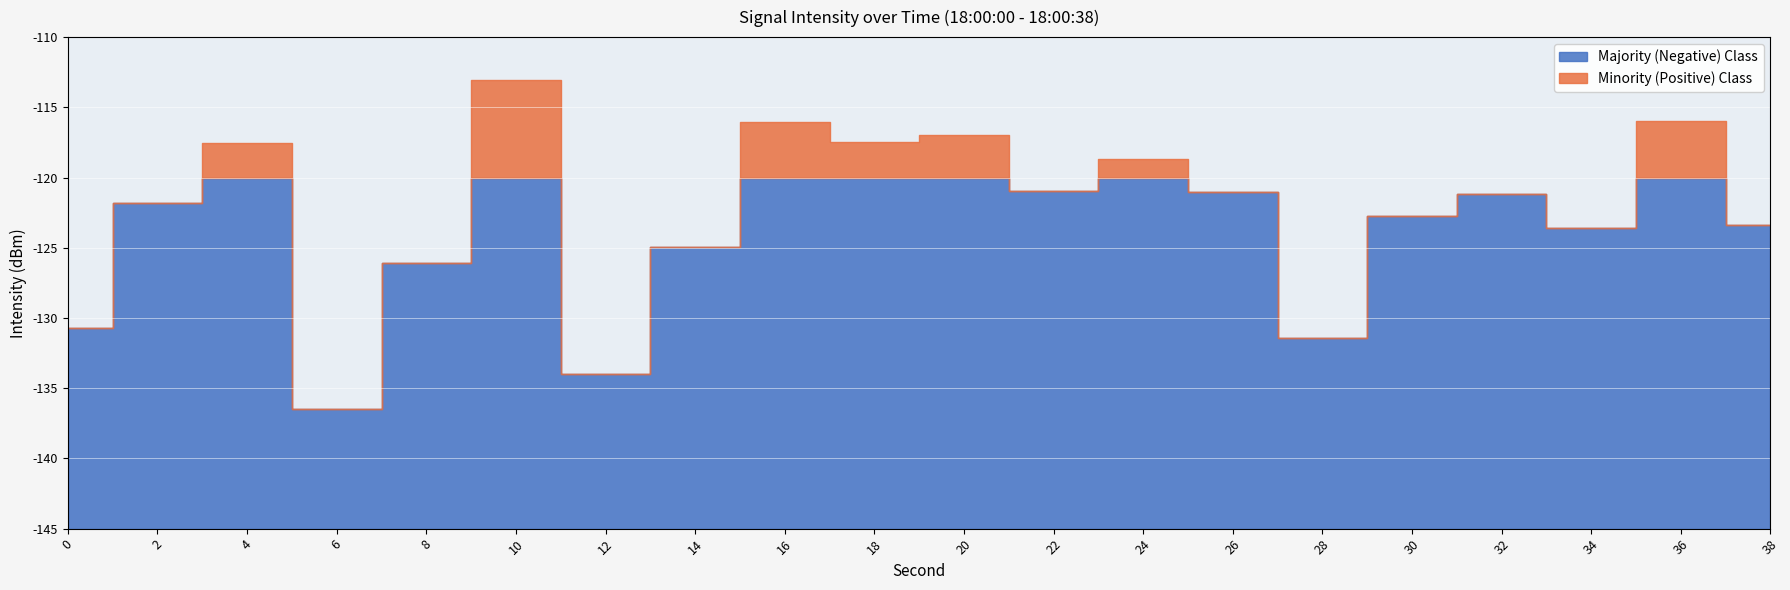

Is it true that intensity_offset equals -113.0 at 10?

True